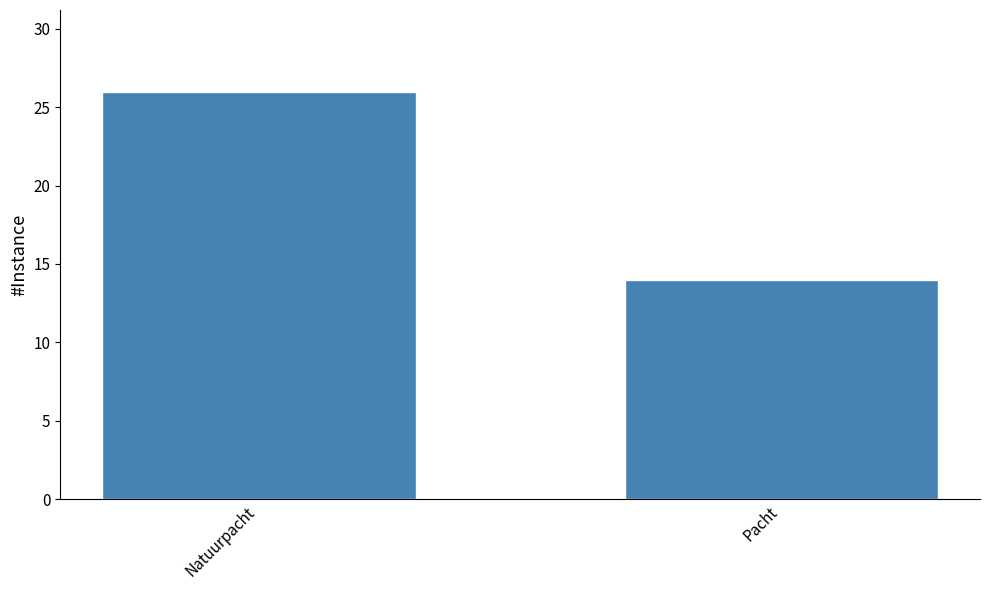

How many distinct data groups are displayed?

1